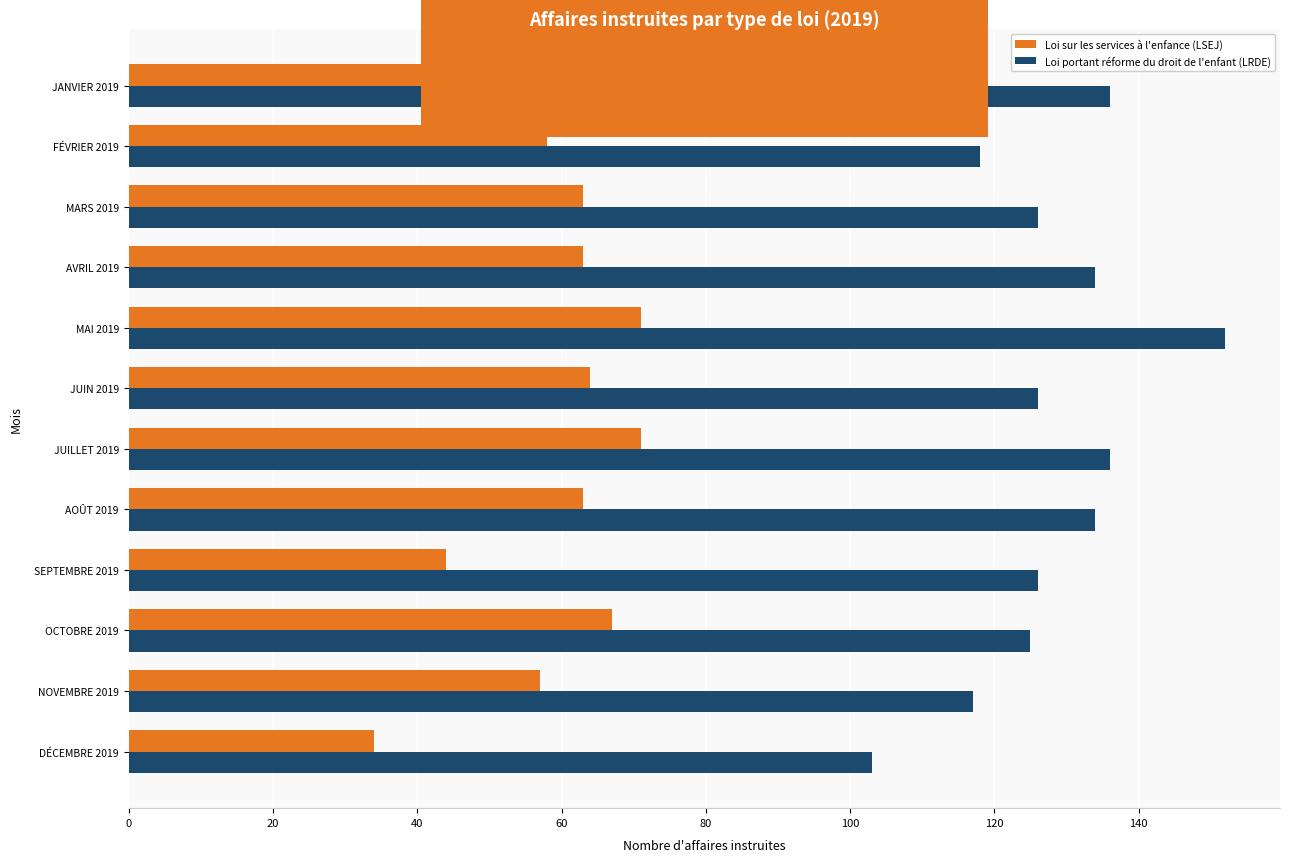

List the series in order of their overall mean, highest first.

Loi portant réforme du droit de l'enfant (LRDE), Loi sur les services à l'enfance (LSEJ)